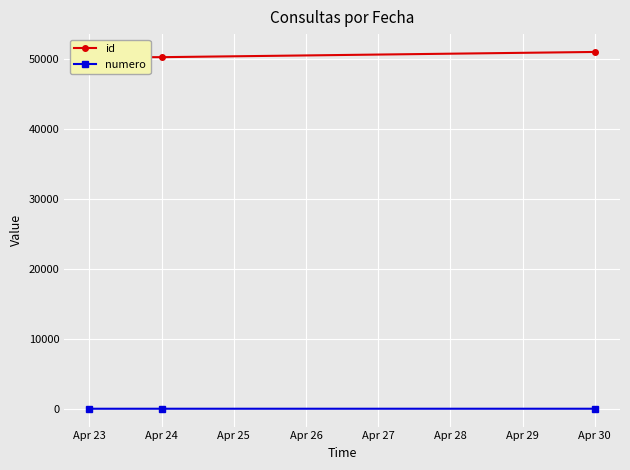

The value of id at Apr 24 is 50260. True or false?

True